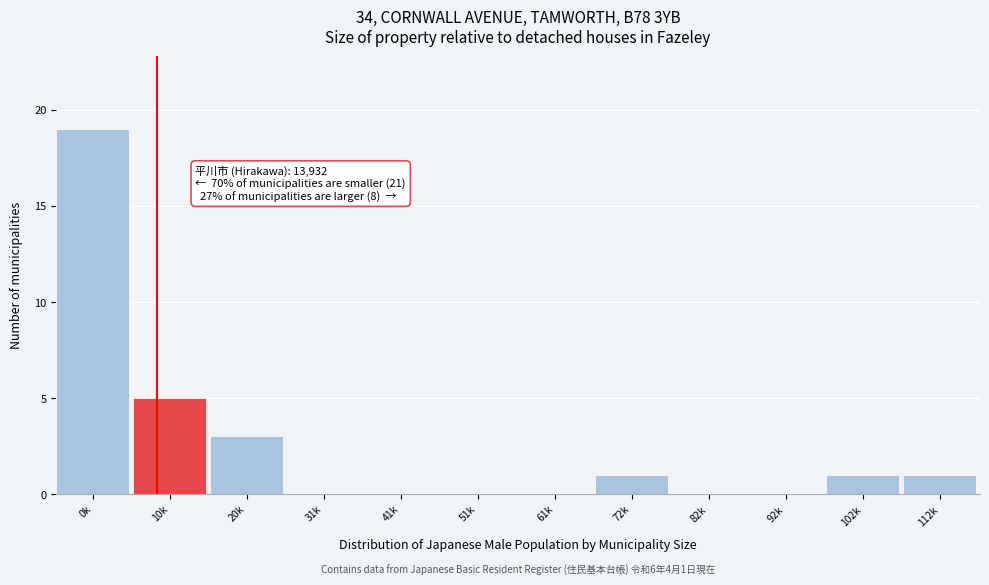

Reading left to right, what are all the values shown in this chart?

0k=19	10k=5	20k=3	31k=0	41k=0	51k=0	61k=0	72k=1	82k=0	92k=0	102k=1	112k=1